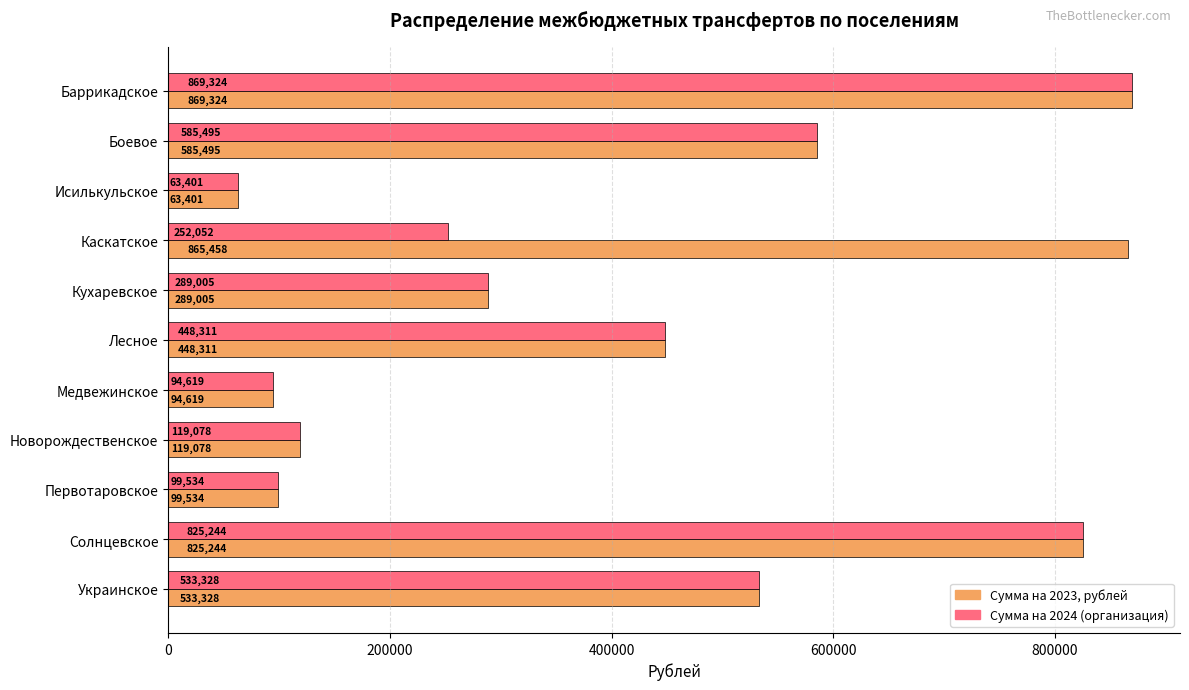

At which category is the sum across all series the highest?

Баррикадское